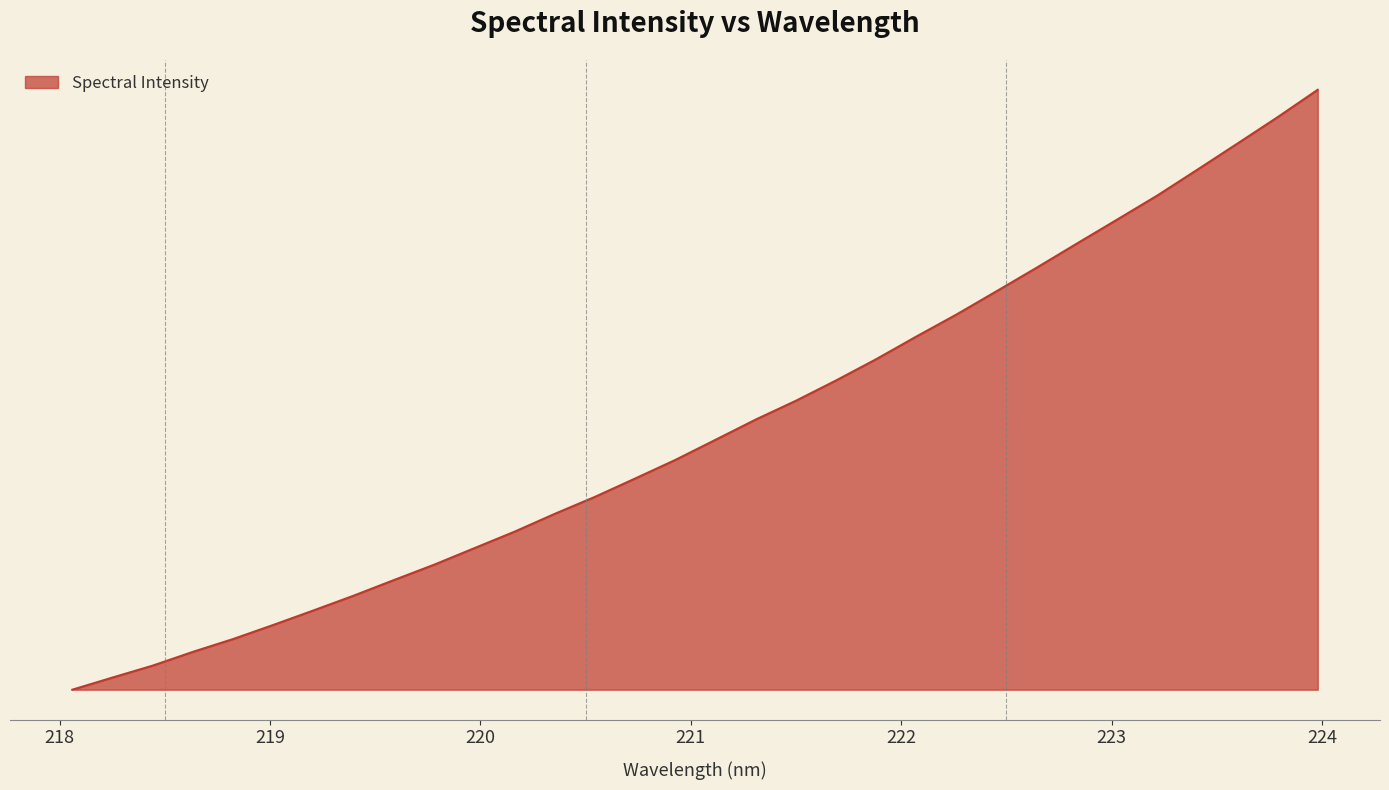

What is the sum of all values?

13.9